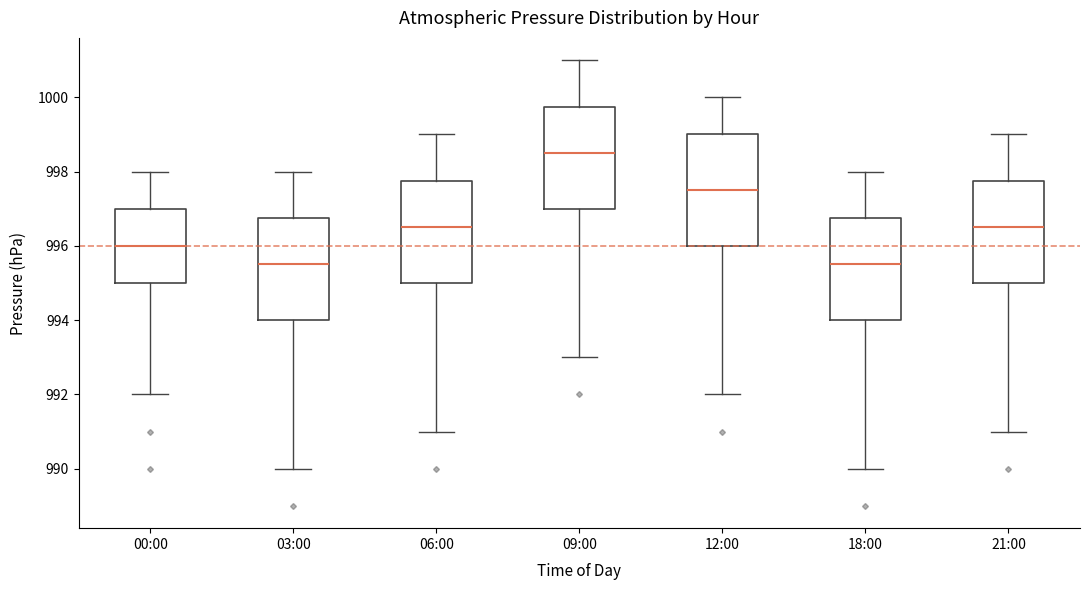

Reading left to right, read every box against the y-axis: the position of its median line, the range the box covers, and the ends of its whiskers. The values are not printed on the chart, so give them approximately, as read against the axis.

00:00: median 996.0, box 995.0 to 997.0, whiskers 992.0 to 998.0
03:00: median 995.6, box 994.0 to 996.8, whiskers 990.0 to 998.0
06:00: median 996.6, box 995.0 to 997.8, whiskers 991.0 to 999.0
09:00: median 998.6, box 997.0 to 999.8, whiskers 993.0 to 1001.0
12:00: median 997.6, box 996.0 to 999.0, whiskers 992.0 to 1000.0
18:00: median 995.6, box 994.0 to 996.8, whiskers 990.0 to 998.0
21:00: median 996.6, box 995.0 to 997.8, whiskers 991.0 to 999.0